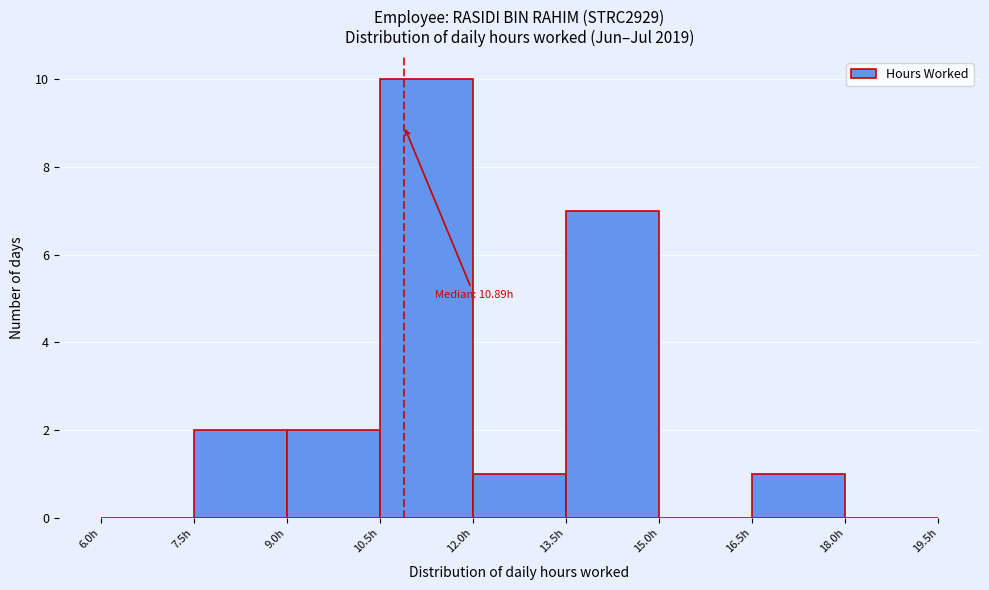

Which range on the x-axis has the tallest bar?

10.5 to 12.0